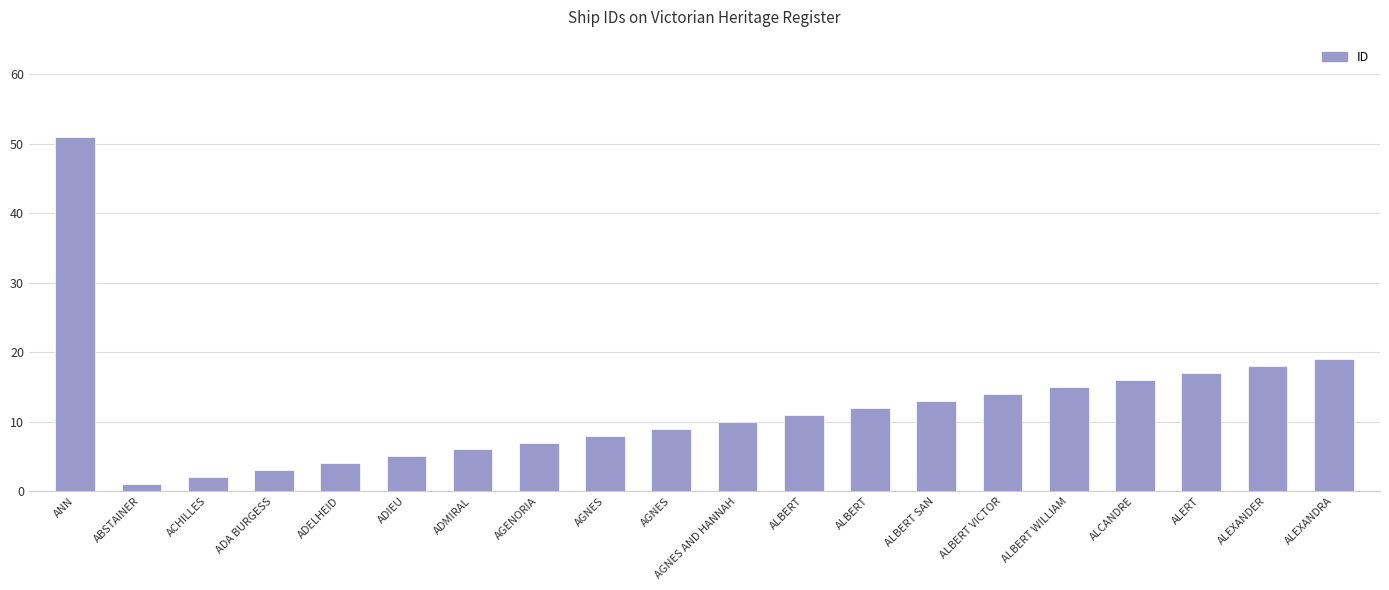

Are the bars horizontal?

No